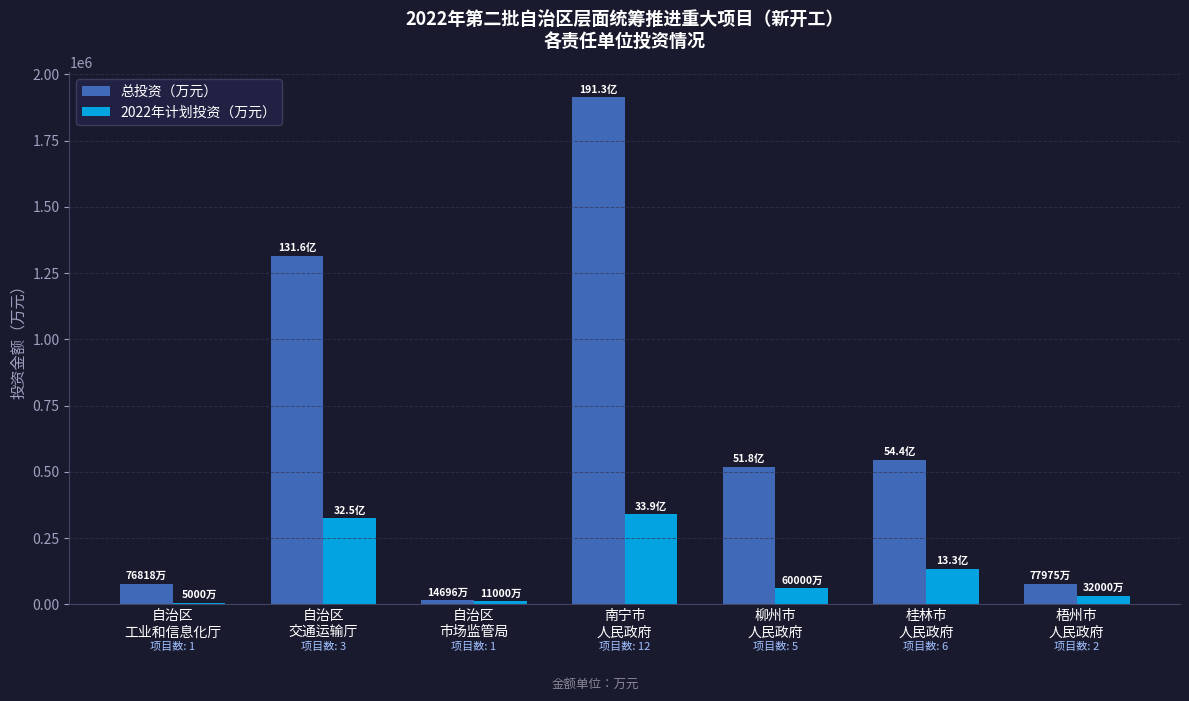

What is the sum of all 2022年计划投资（万元） values?

904979.0